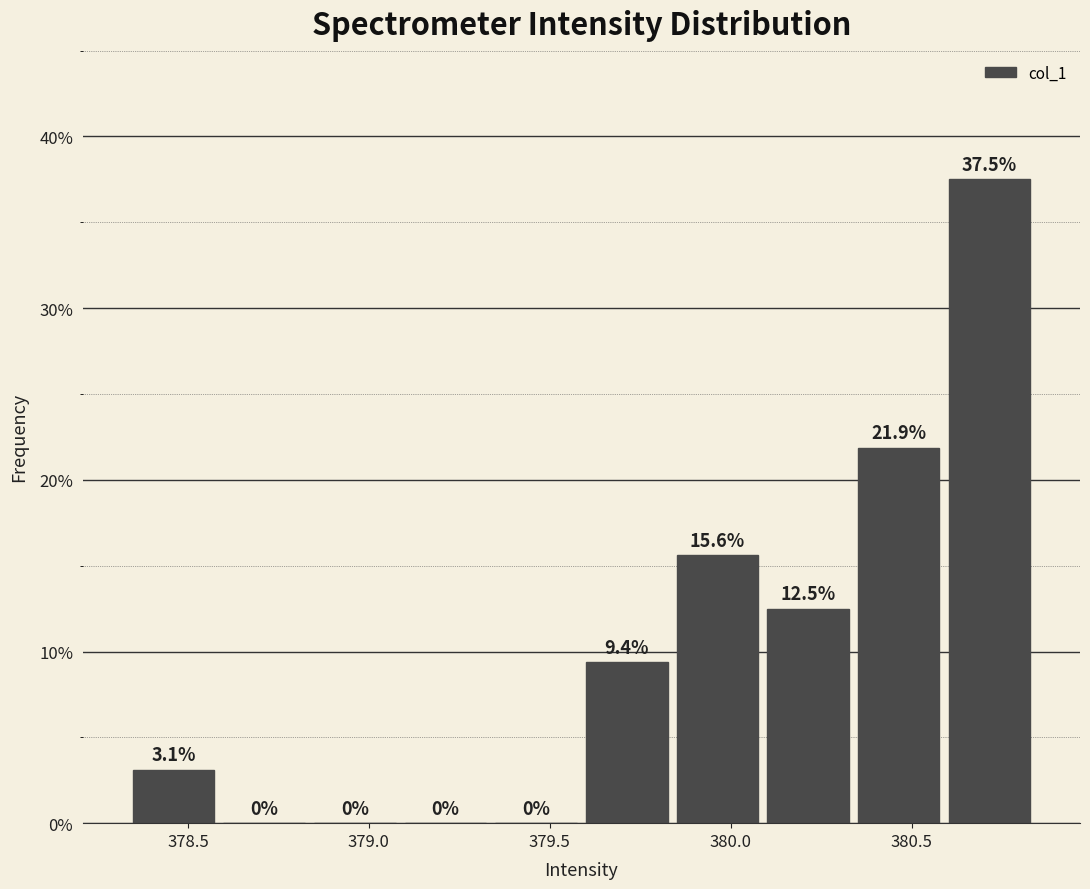

Reading left to right, transcribe this chart: for each bar, give the range it covers on the x-axis and its height. The bar edges are not printed on the chart, so give them approximately, as read against the axis.

378.35 to 378.60: 3.1
378.60 to 378.85: 0.0
378.85 to 379.10: 0.0
379.10 to 379.35: 0.0
379.35 to 379.60: 0.0
379.60 to 379.85: 9.4
379.85 to 380.10: 15.6
380.10 to 380.35: 12.5
380.35 to 380.60: 21.9
380.60 to 380.85: 37.5